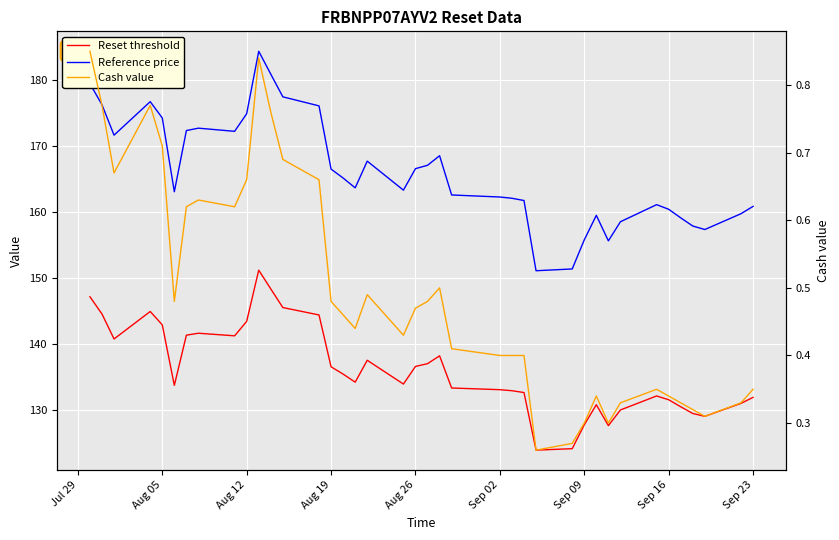

What is the difference between the maximum and second lowest values in the Reset threshold series?

27.1